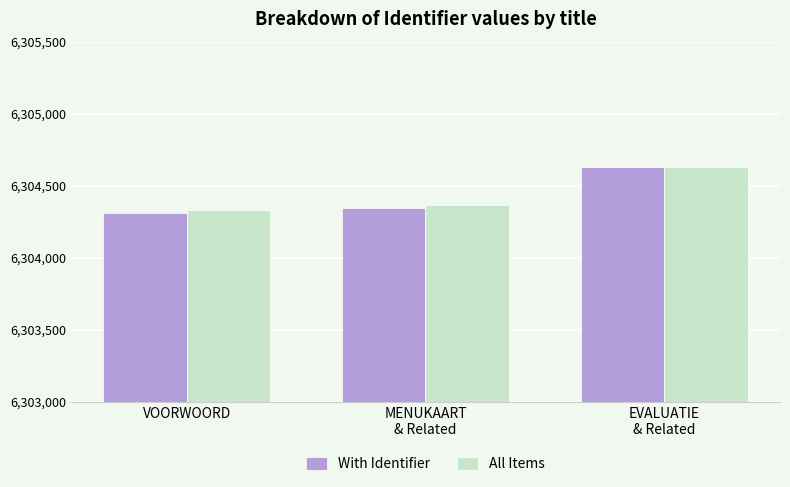

What is the label of the 3rd bar from the left?

EVALUATIE
& Related